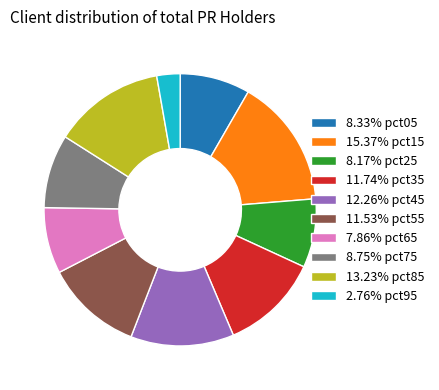

Do 13.23% pct85 and 8.33% pct05 together represent more than half of the pie?

No